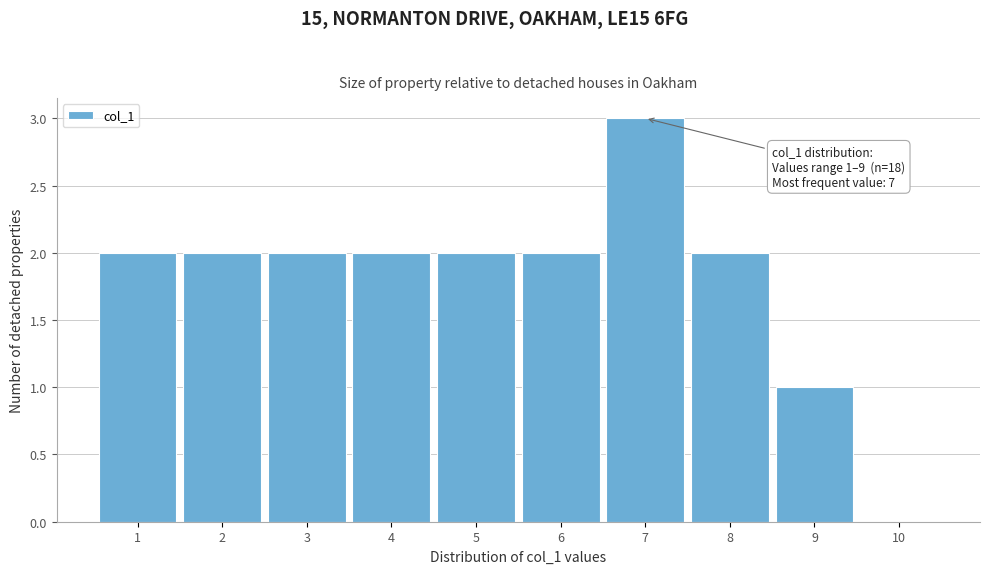

Over which range of the x-axis is the bar tallest?

6.5 to 7.5